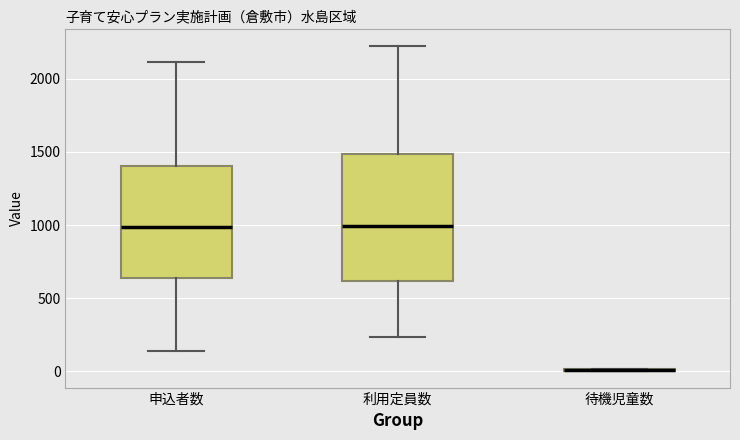

Reading left to right, transcribe this box plot: for each box, give where its median line is, the range the box spans, and where its two whiskers end, as read against the y-axis. The values are not printed on the chart, so give them approximately, as read against the axis.

申込者数: median 1000, box 650 to 1400, whiskers 150 to 2100
利用定員数: median 1000, box 600 to 1500, whiskers 250 to 2250
待機児童数: box collapsed to a line at 0, whiskers 0 to 0